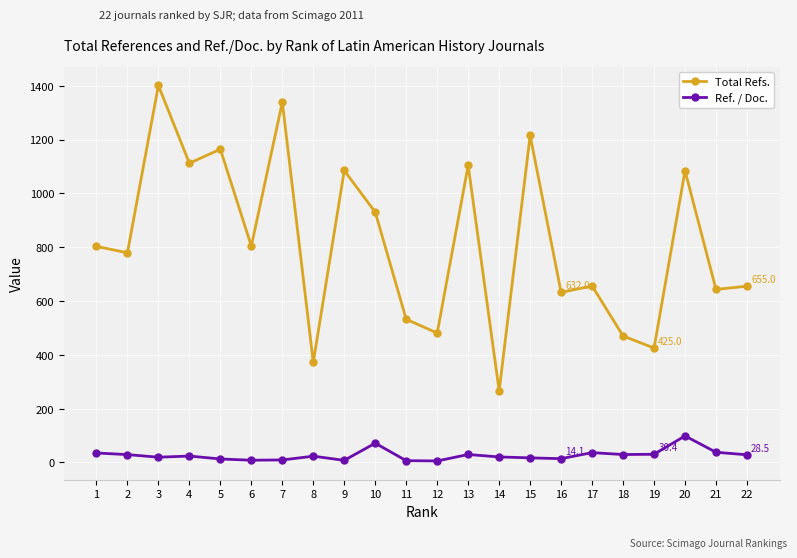

Is this an area chart (filled region under the line)?

No